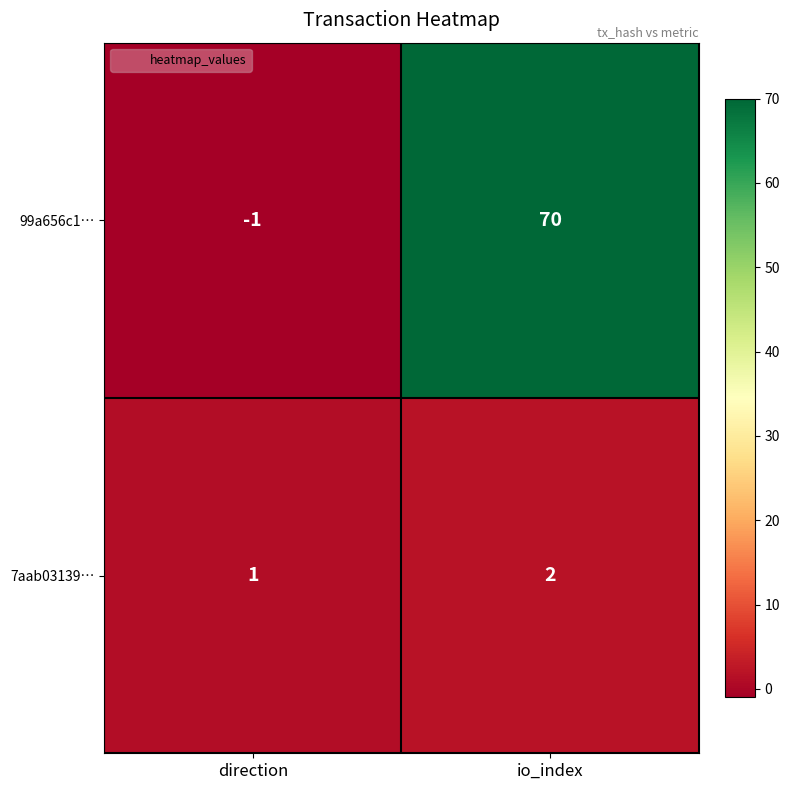

At which label is 99a656c1… closest to 34?

direction